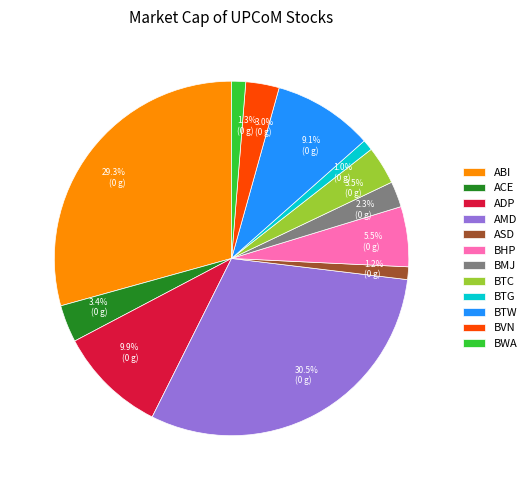

Which has a higher value, BTW or ADP?

ADP